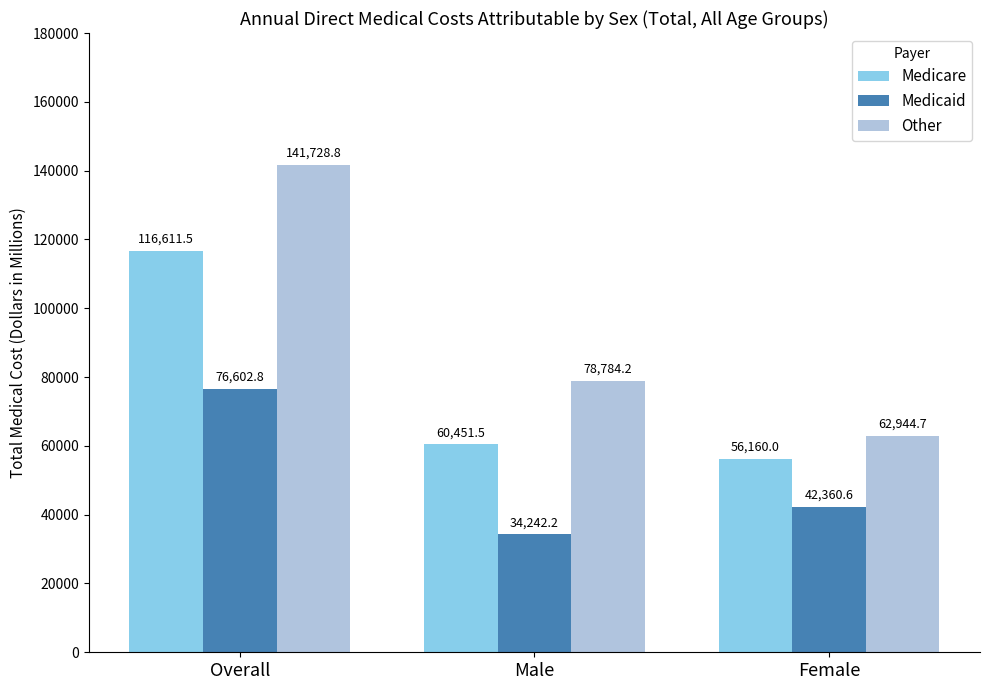

Which category has the highest value across all series?

Overall